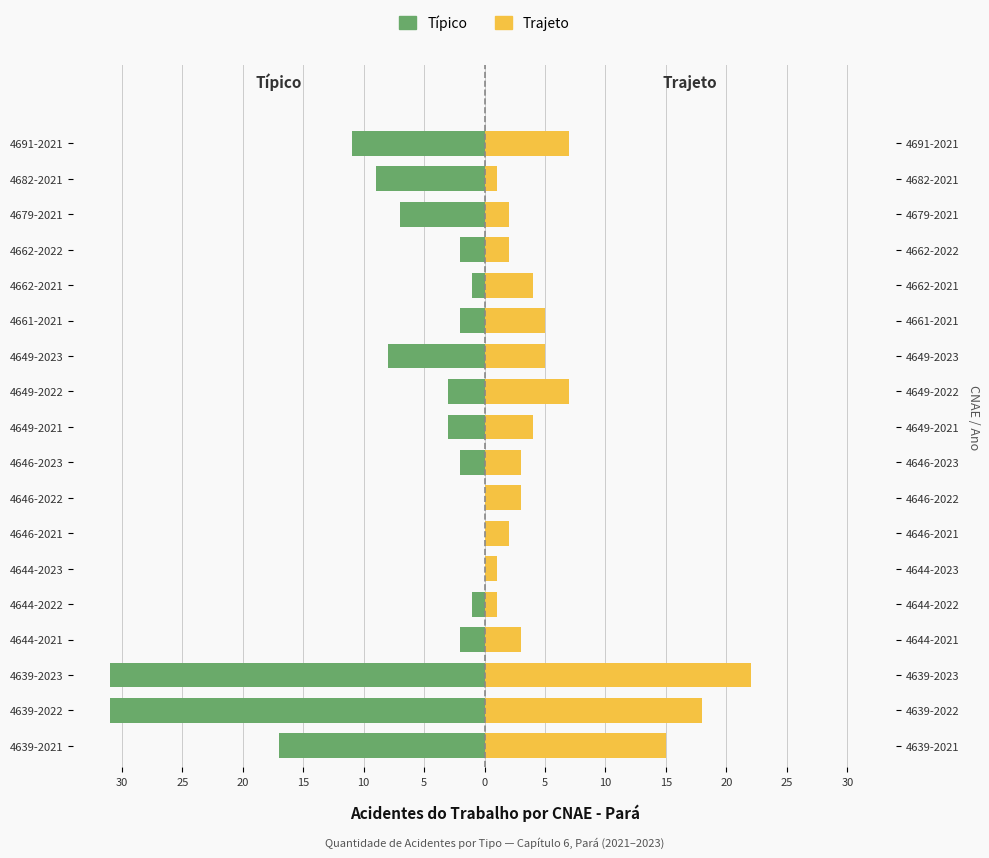

What are all the series names shown in the legend?

Típico, Trajeto